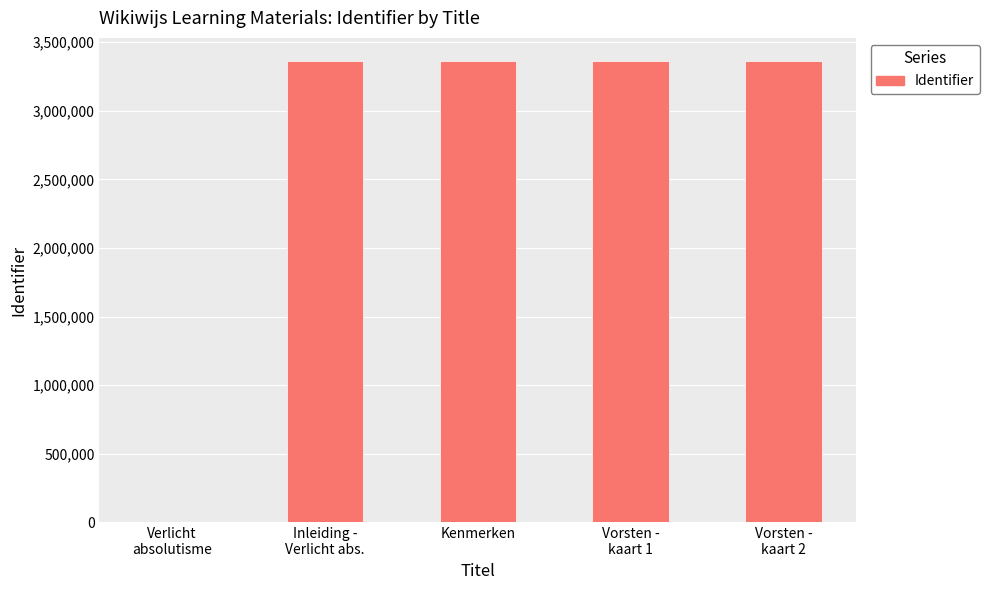

What is the sum of all values?

13452429